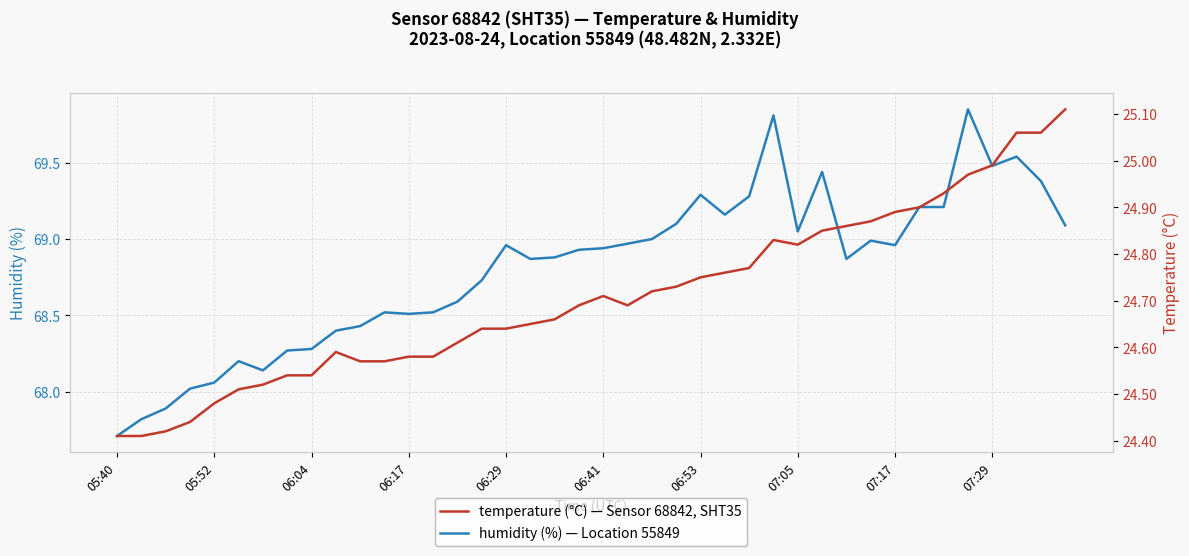

True or false: humidity and temperature cross at least once.

False